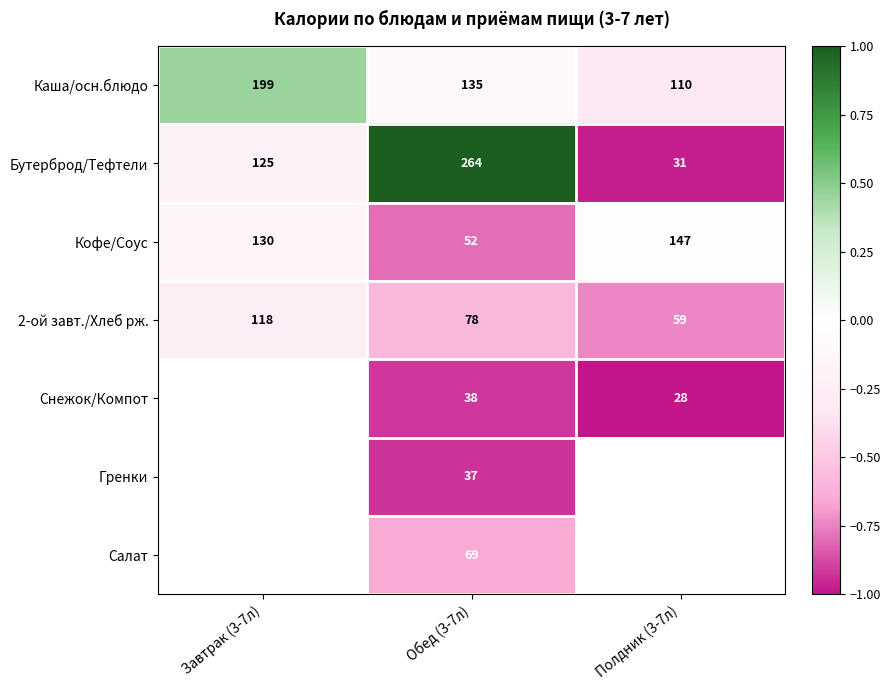

Which series has the largest range (max minus min)?

Бутерброд/Тефтели